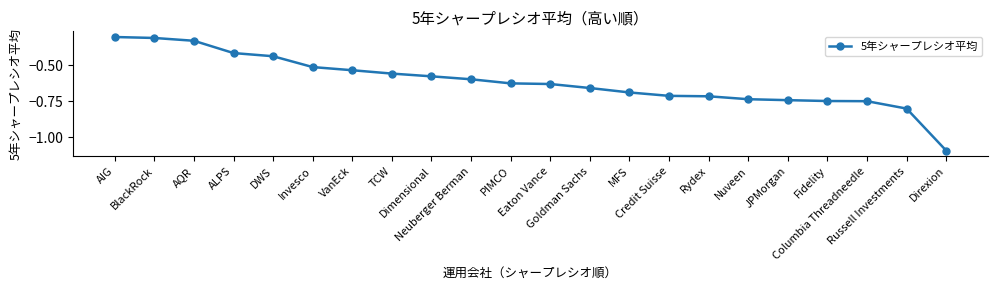

What is the difference between the maximum and minimum values?

0.8